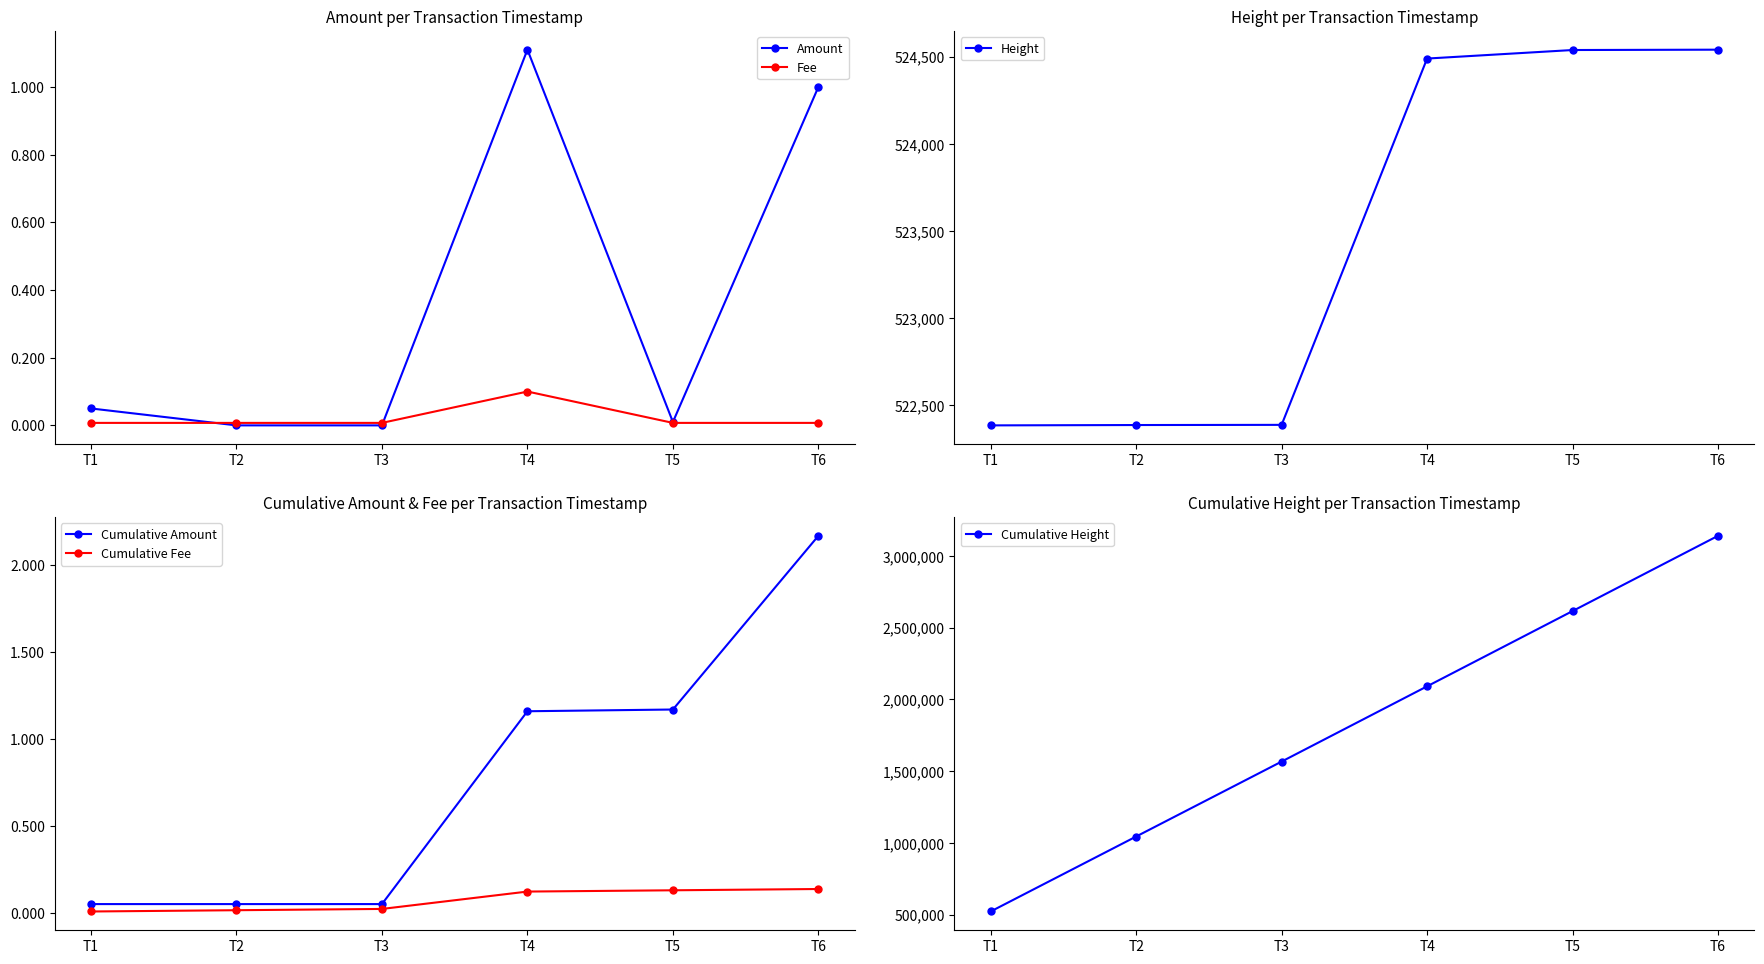

Reading right to left, transcribe all the data shown in this chart.

Amount: 1.0	0.0	1.1	0.0	0.0	0.1
Fee: 0.0	0.0	0.1	0.0	0.0	0.0
Height: 524541.0	524539.0	524490.0	522387.0	522386.0	522384.0
Cumulative Amount: 2.2	1.2	1.2	0.1	0.1	0.1
Cumulative Fee: 0.1	0.1	0.1	0.0	0.0	0.0
Cumulative Height: 3140727.0	2616186.0	2091647.0	1567157.0	1044770.0	522384.0